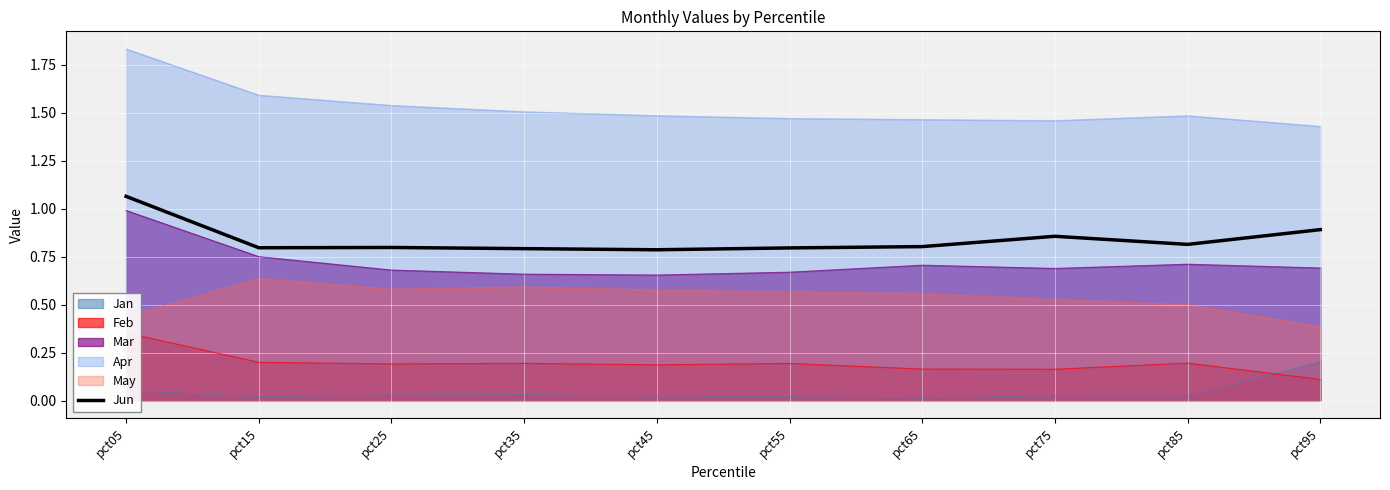

What is the difference between the second highest and second lowest values?

0.1